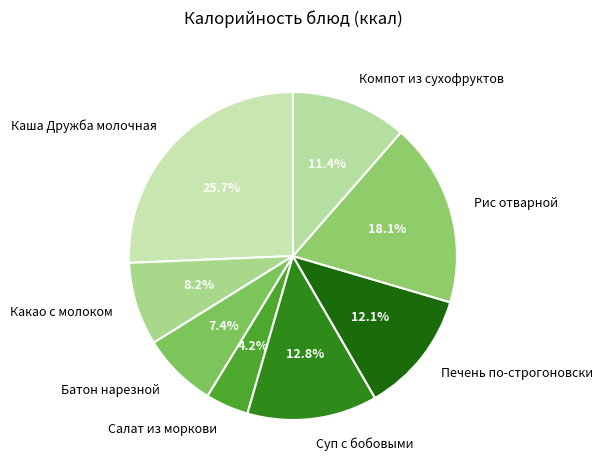

The Каша Дружба молочная slice represents 13% of the pie. True or false?

False